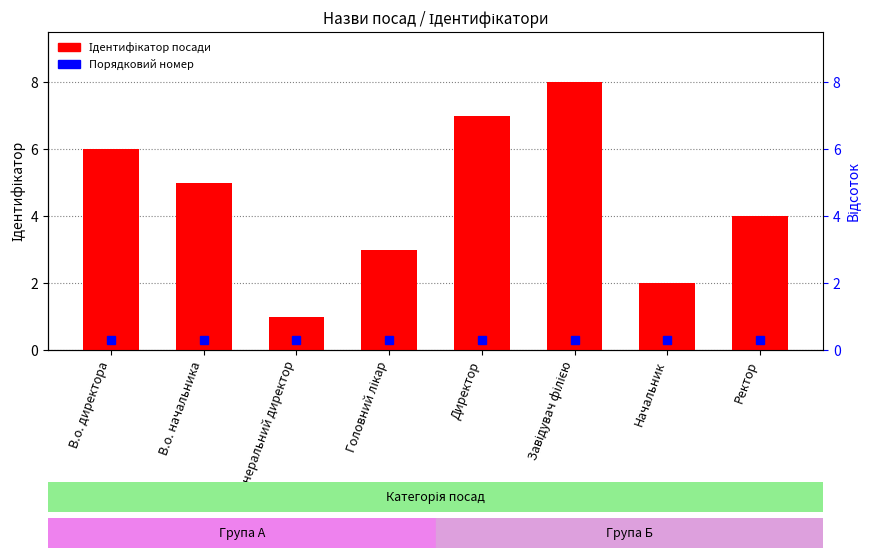

At which category does the chart reach its peak across all series?

Завідувач філією